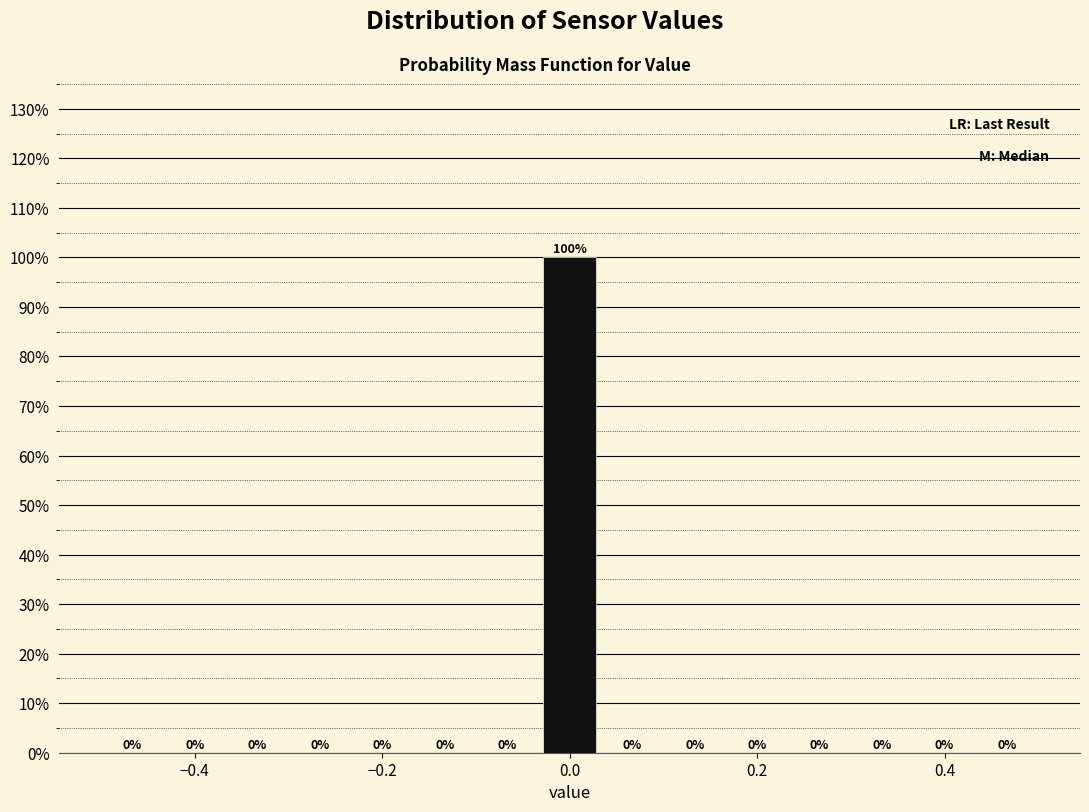

Read against the x-axis, roughly where is the centre of the tallest bar?

0.00